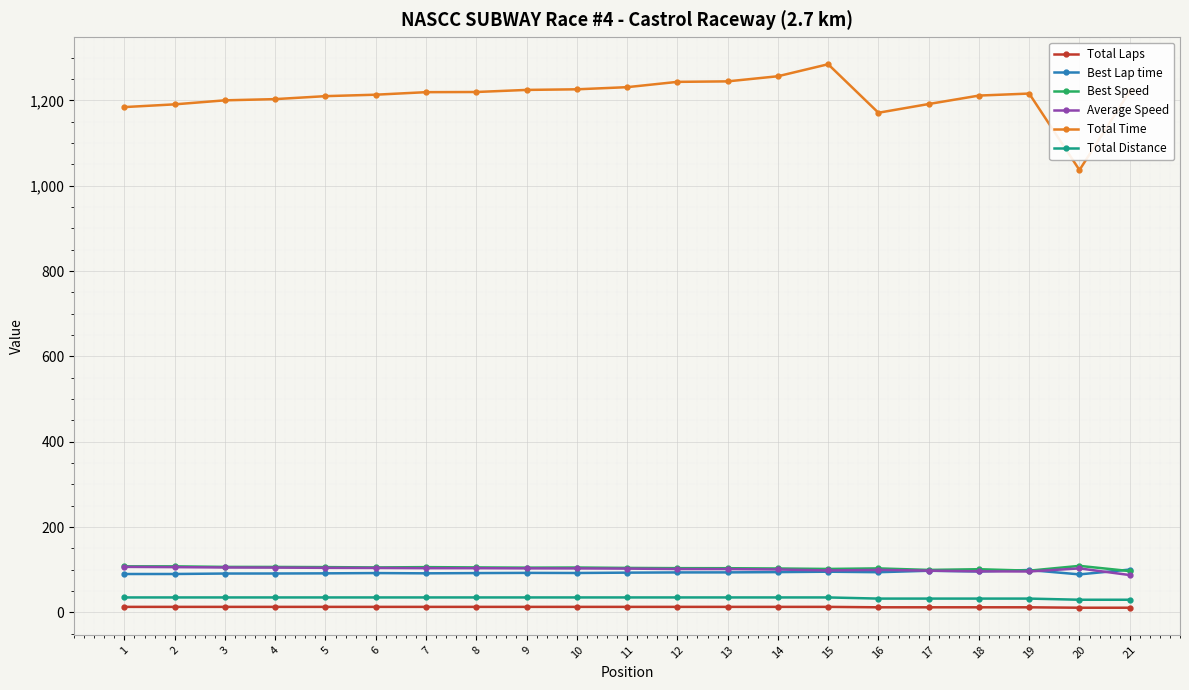

True or false: Best Speed has more than 2 points higher than both neighbors.

True